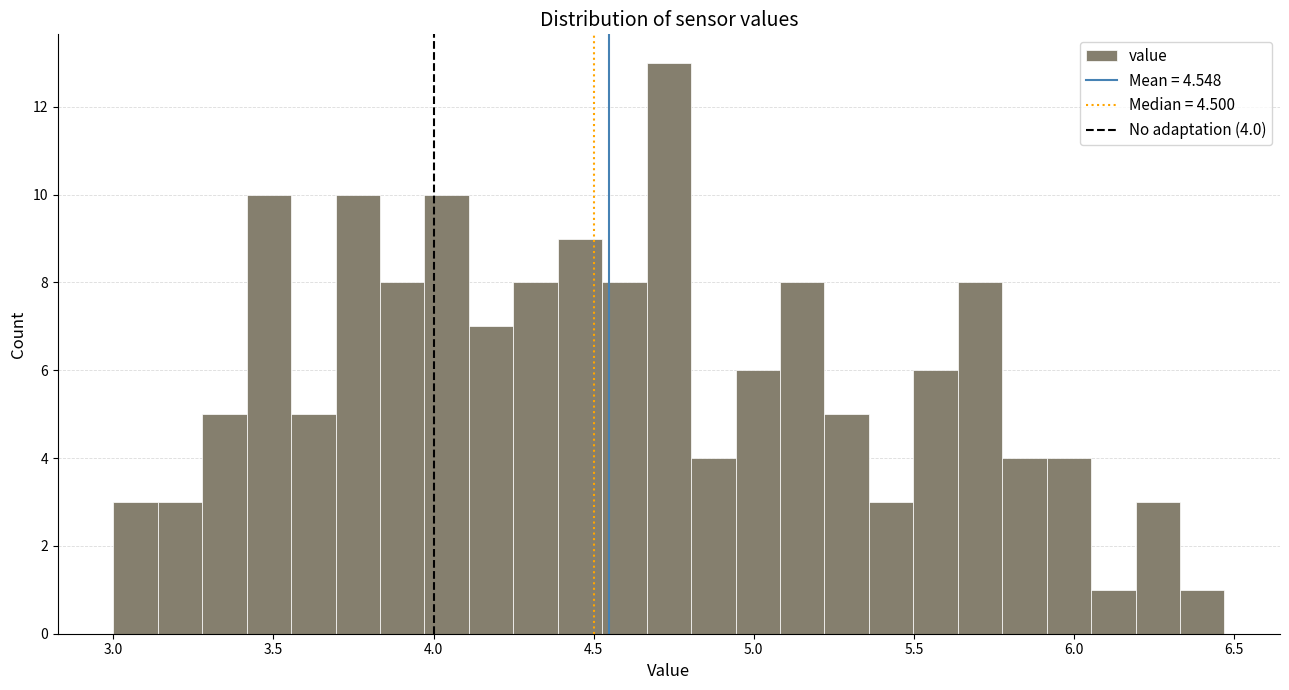

Around what value on the x-axis is the tallest bar? Give the approximate position of its centre, as read against the axis.

4.75